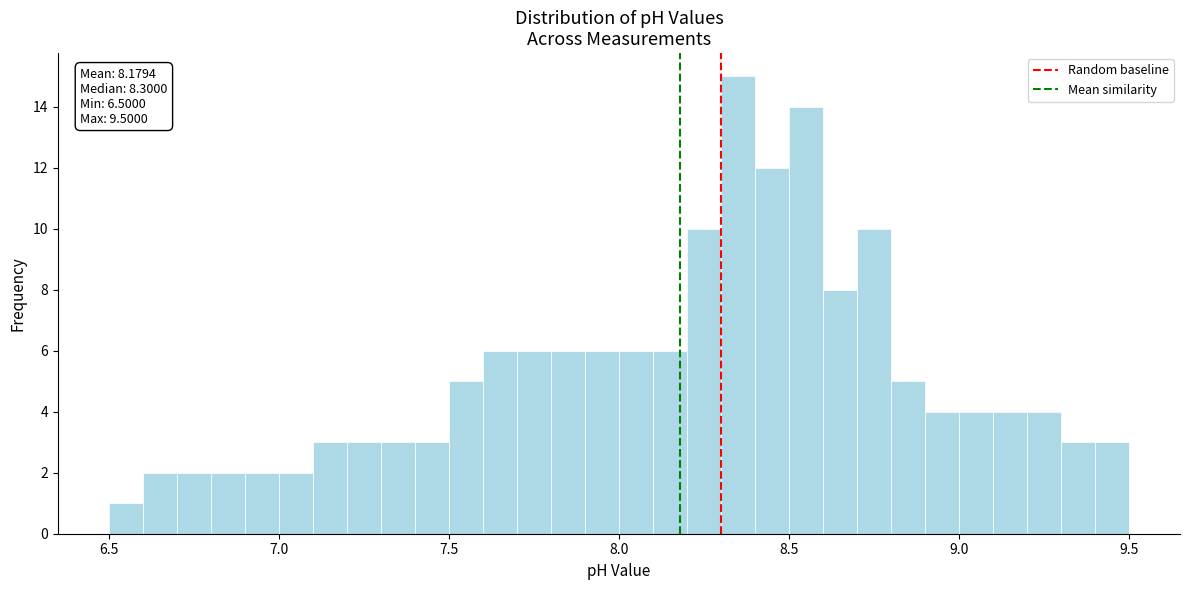

Around what value on the x-axis is the tallest bar? Give the approximate position of its centre, as read against the axis.

8.35